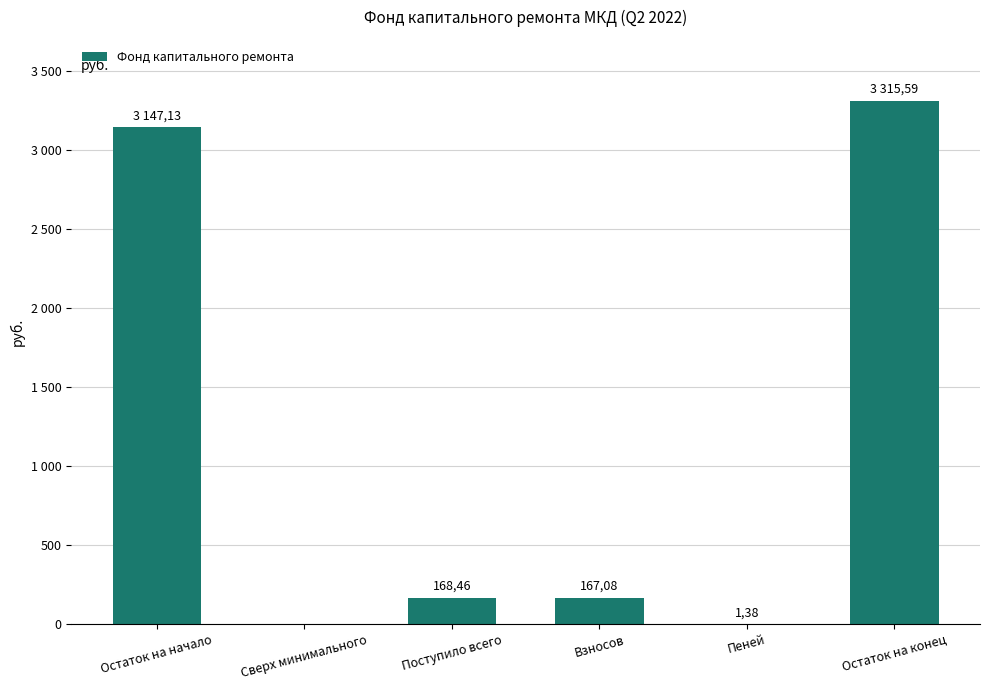

Reading left to right, list all the values displayed in this chart.

Остаток на начало=3147.1	Сверх минимального=0.0	Поступило всего=168.5	Взносов=167.1	Пеней=1.4	Остаток на конец=3315.6